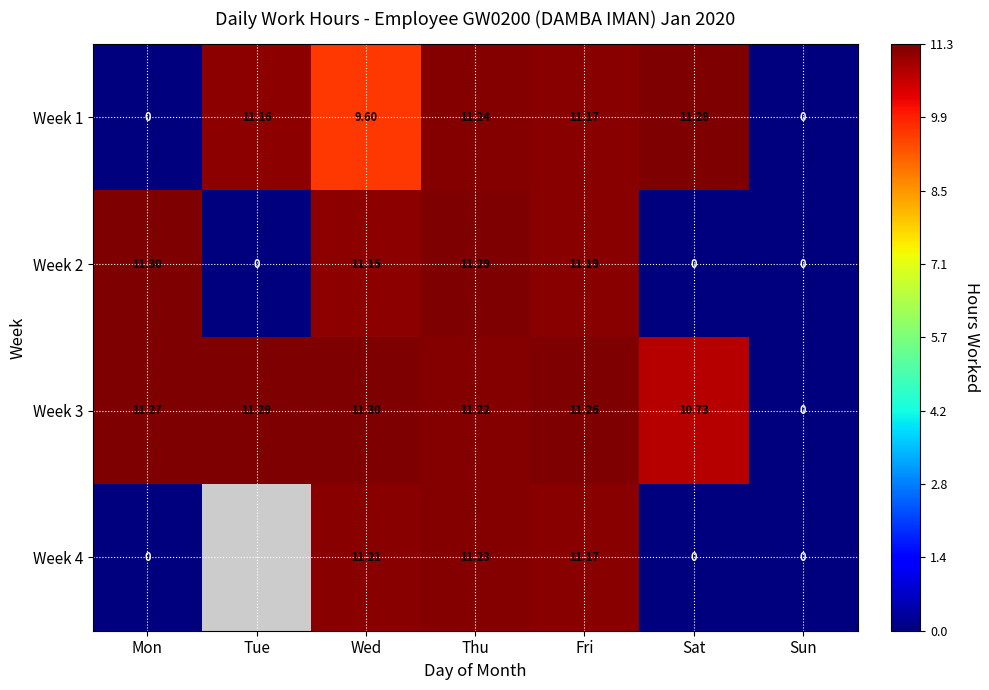

What is the difference between the Week 1 values at Sat and Sun?

11.3